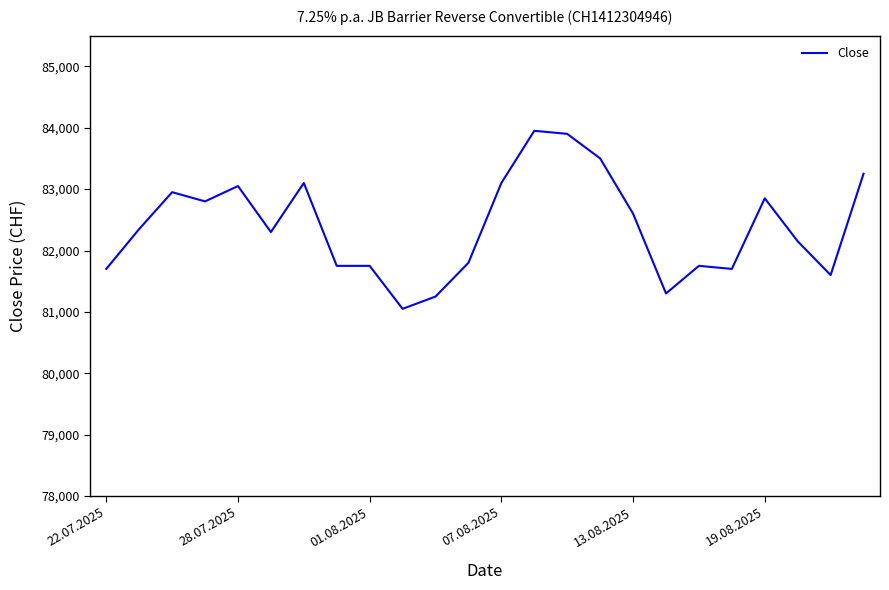

How many lines are shown in the chart?

1